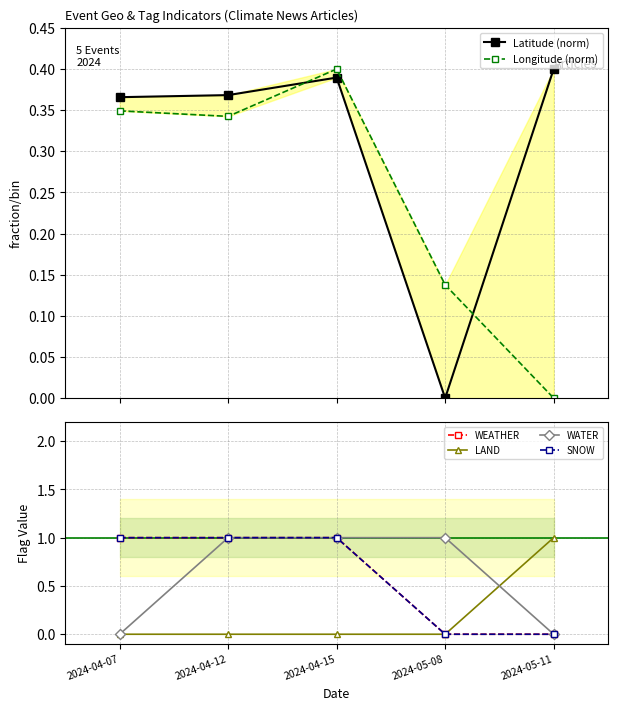

True or false: WATER and SNOW cross at least once.

False